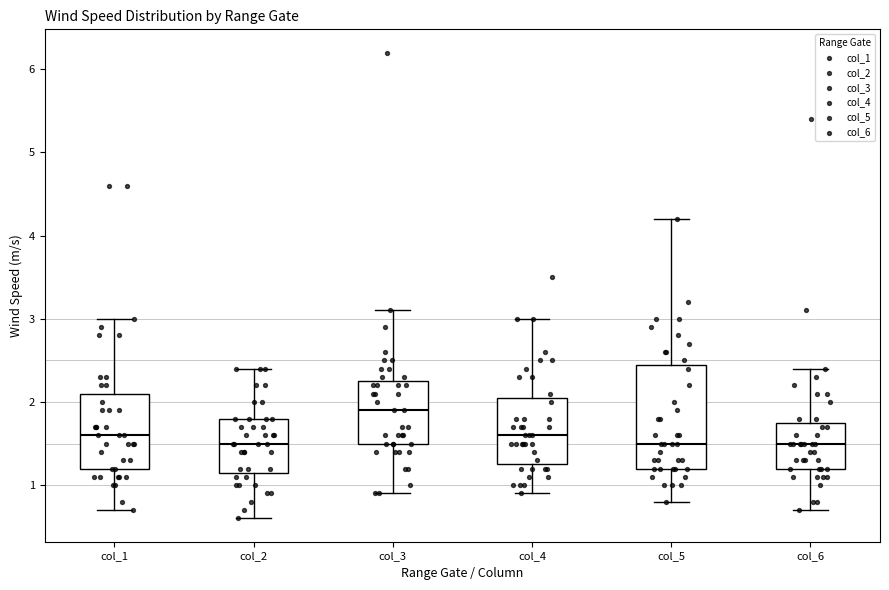

Reading left to right, read every box against the y-axis: the position of its median line, the range the box covers, and the ends of its whiskers. The values are not printed on the chart, so give them approximately, as read against the axis.

col_1: median 1.6, box 1.2 to 2.1, whiskers 0.7 to 3.0
col_2: median 1.5, box 1.2 to 1.8, whiskers 0.6 to 2.4
col_3: median 1.9, box 1.5 to 2.3, whiskers 0.9 to 3.1
col_4: median 1.6, box 1.3 to 2.1, whiskers 0.9 to 3.0
col_5: median 1.5, box 1.2 to 2.5, whiskers 0.8 to 4.2
col_6: median 1.5, box 1.2 to 1.8, whiskers 0.7 to 2.4